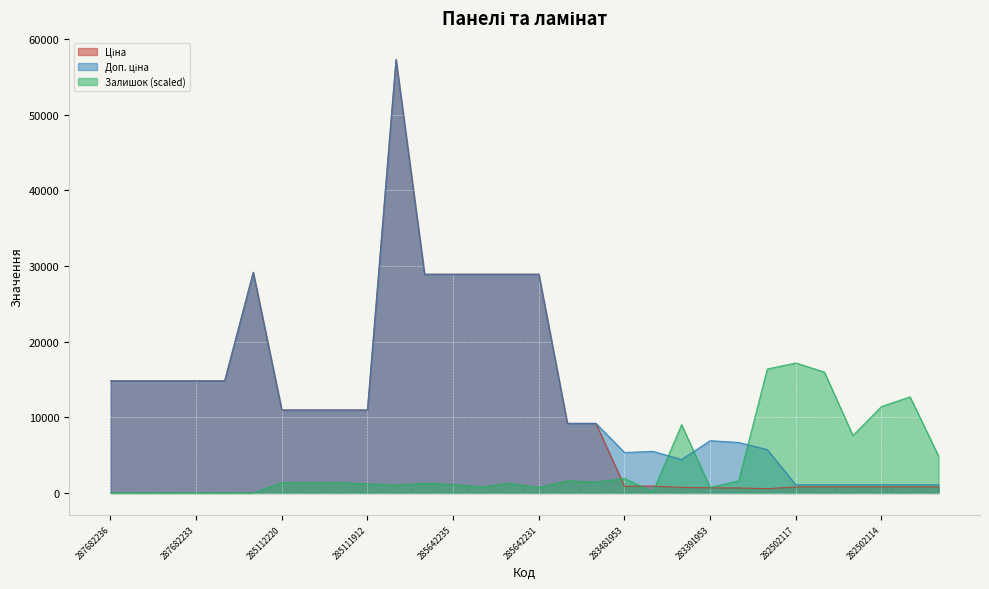

How many lines are shown in the chart?

3